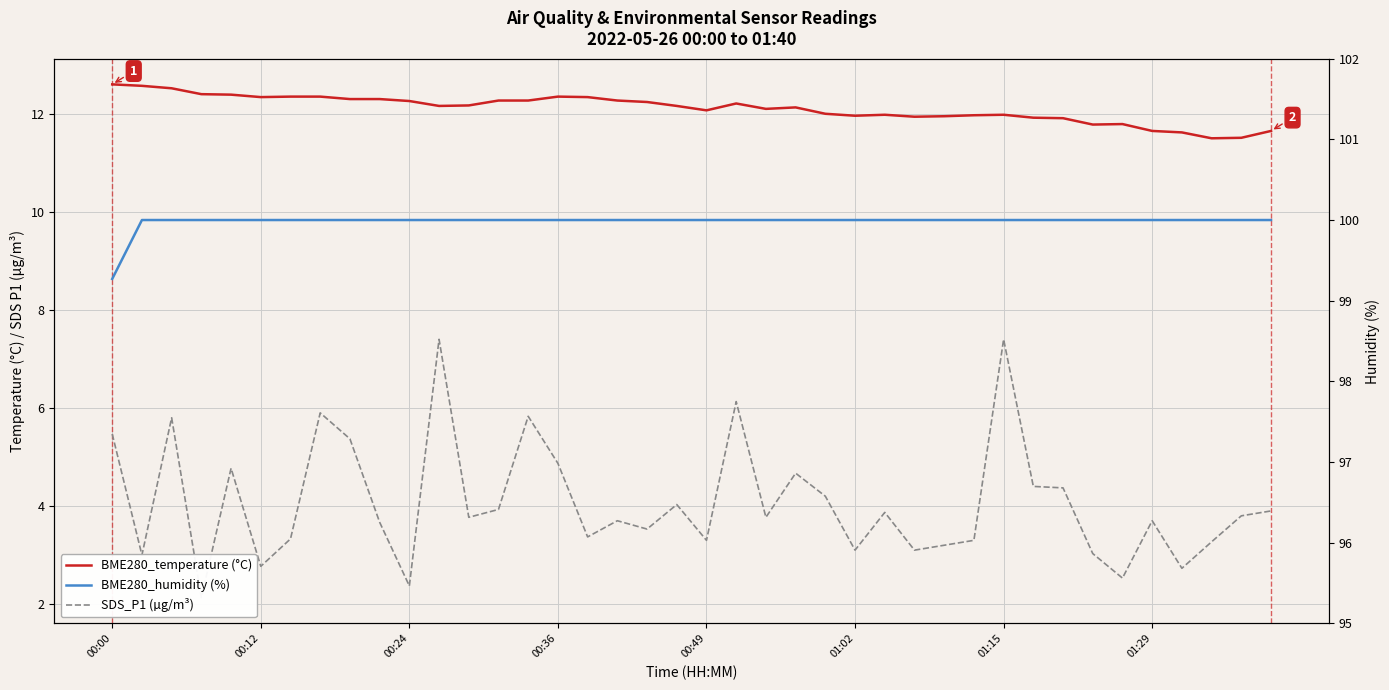

The value of BME280_humidity (%) at 24 is 41.5. True or false?

False